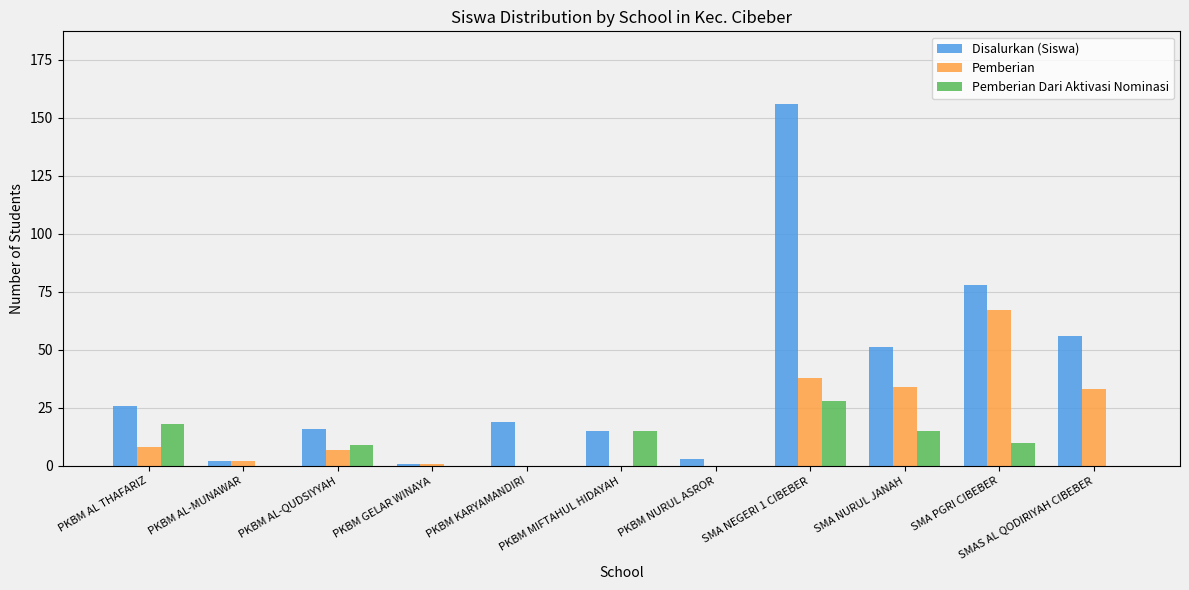

Reading left to right, what are all the values shown in this chart?

Disalurkan (Siswa): 26	2	16	1	19	15	3	156	51	78	56
Pemberian: 8	2	7	1	0	0	0	38	34	67	33
Pemberian Dari Aktivasi Nominasi: 18	0	9	0	0	15	0	28	15	10	0